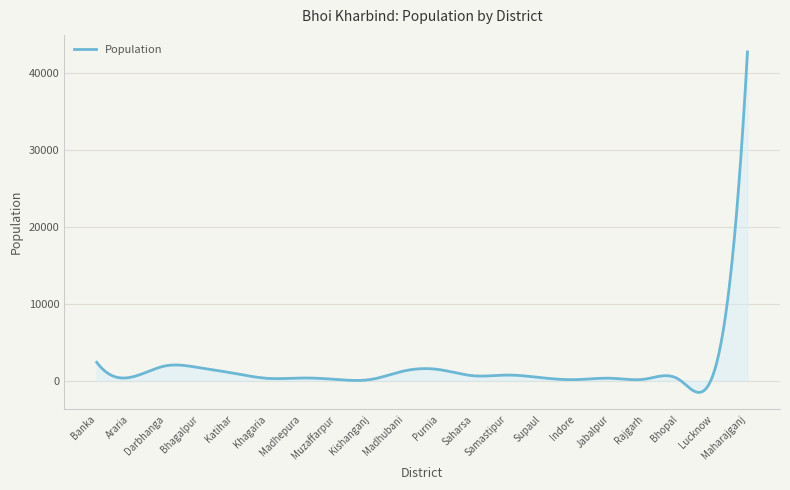

What is the minimum value shown in the chart?

-1548.5